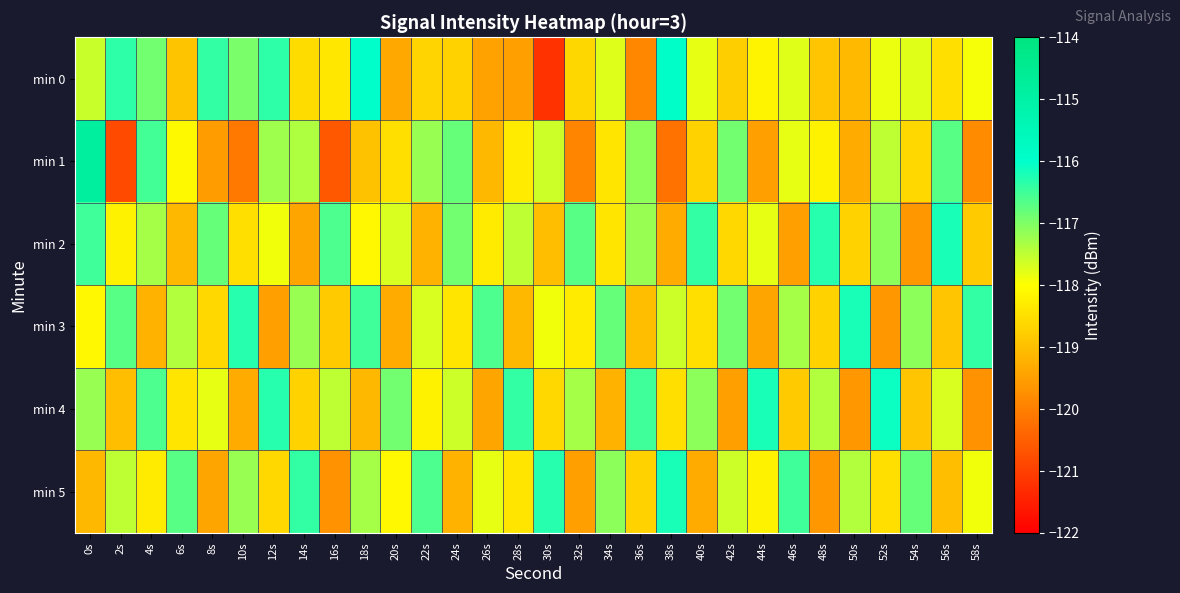

Between 8s and 56s, which series saw the biggest shift?

min 1